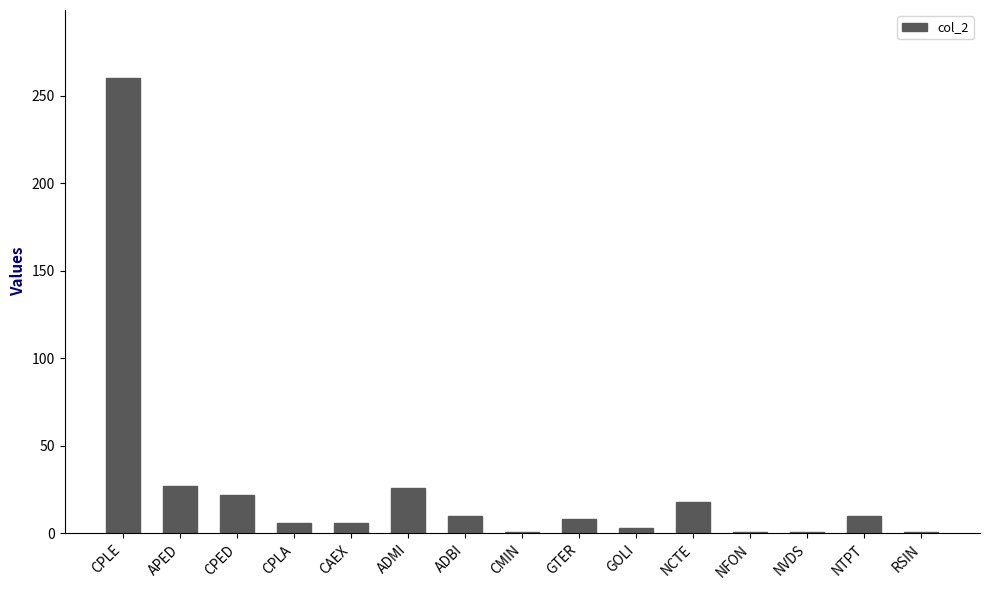

Is it true that the value at CPLE is 260?

True